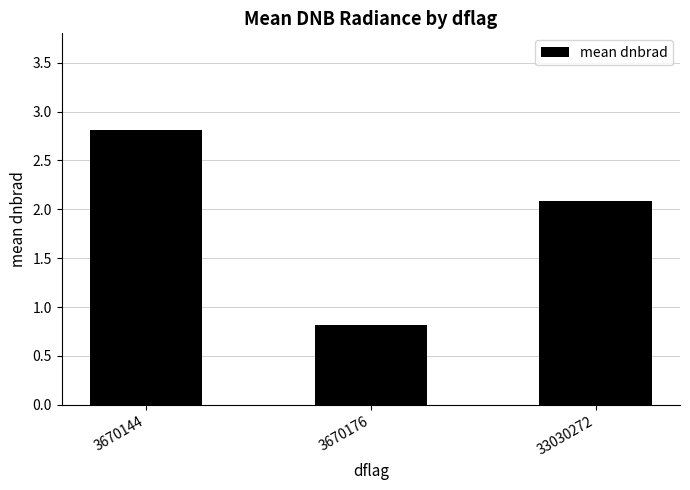

What is the difference between the maximum and minimum values?

2.0